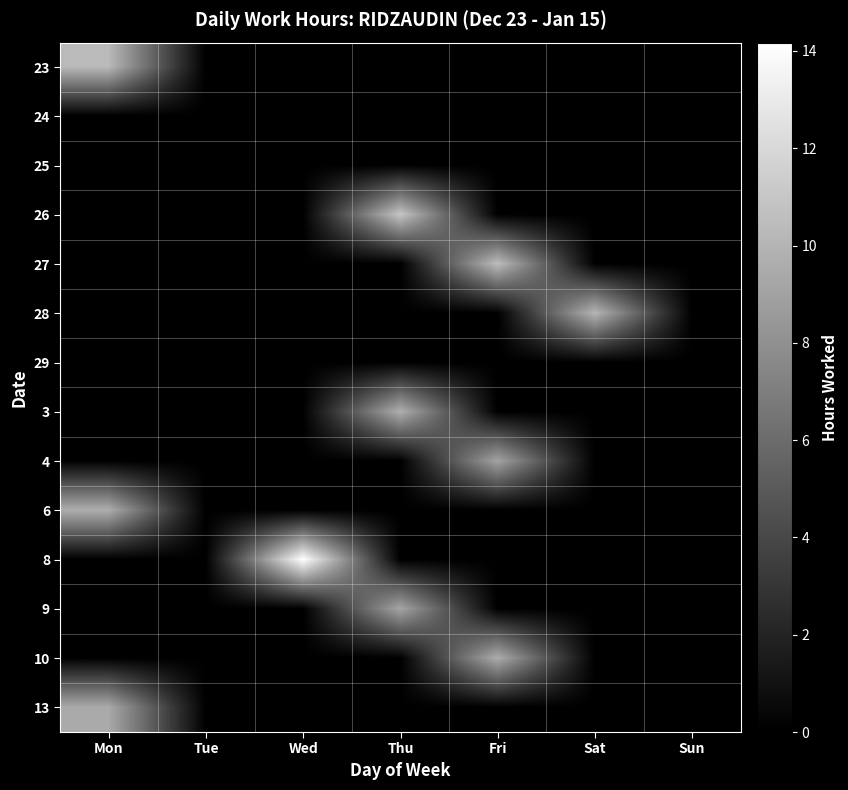

Which label corresponds to the largest value in the chart?

Wed